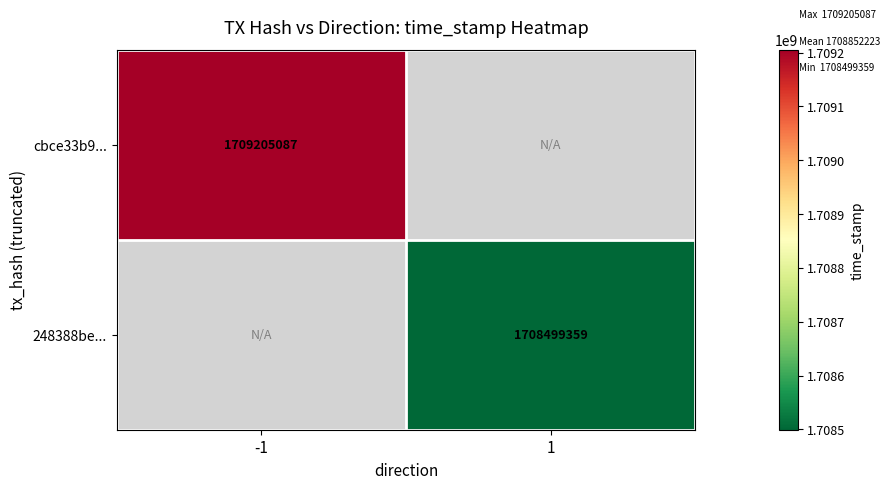

Is it true that 248388be... equals 1041764428 at 1?

False